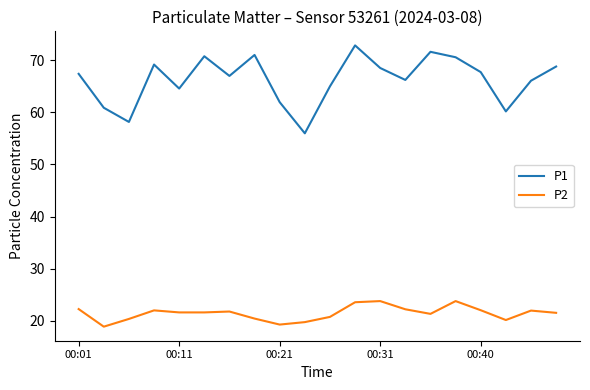

What are all the series names shown in the legend?

P1, P2